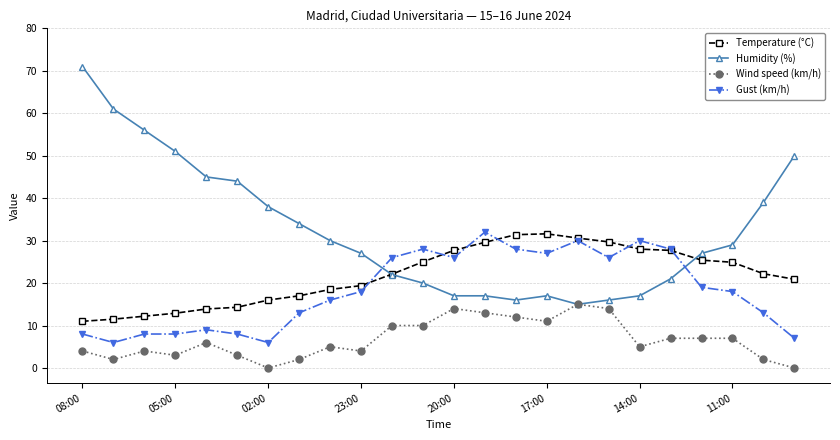

What is the value of the Gust (km/h) point at the 24th from the left?

7.0